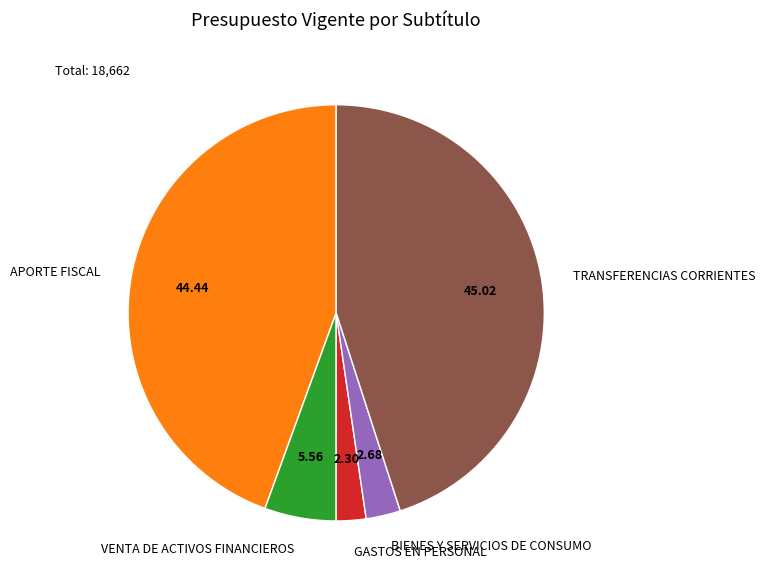

Count the number of slices in the pie.

5